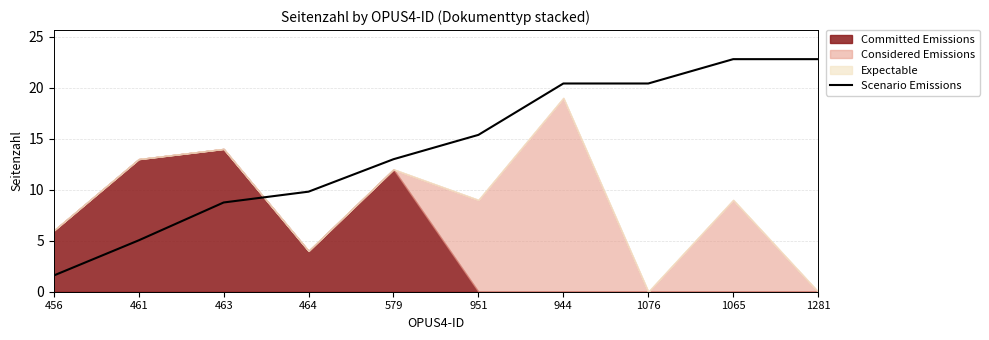

What position from the left is 463?

3